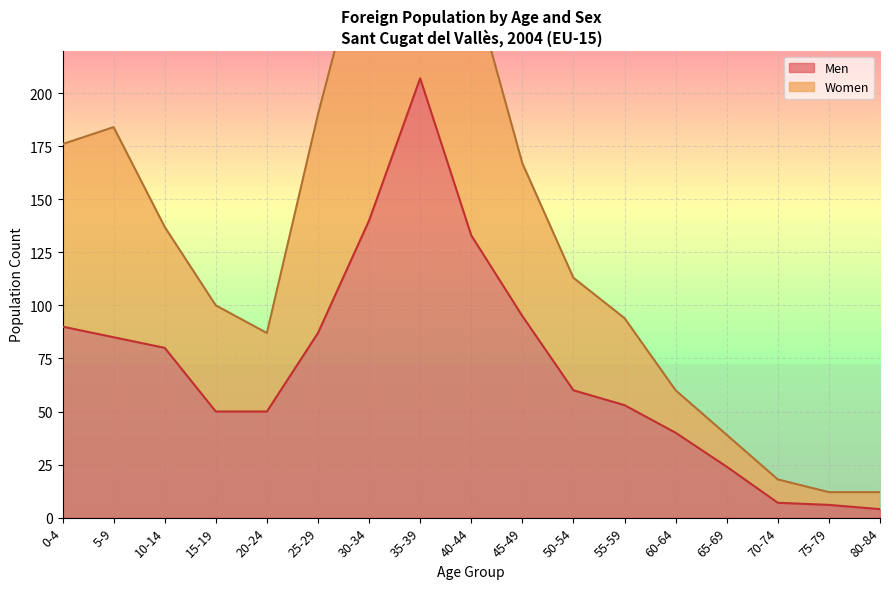

What is the difference between the second highest and minimum values in the Men series?

136